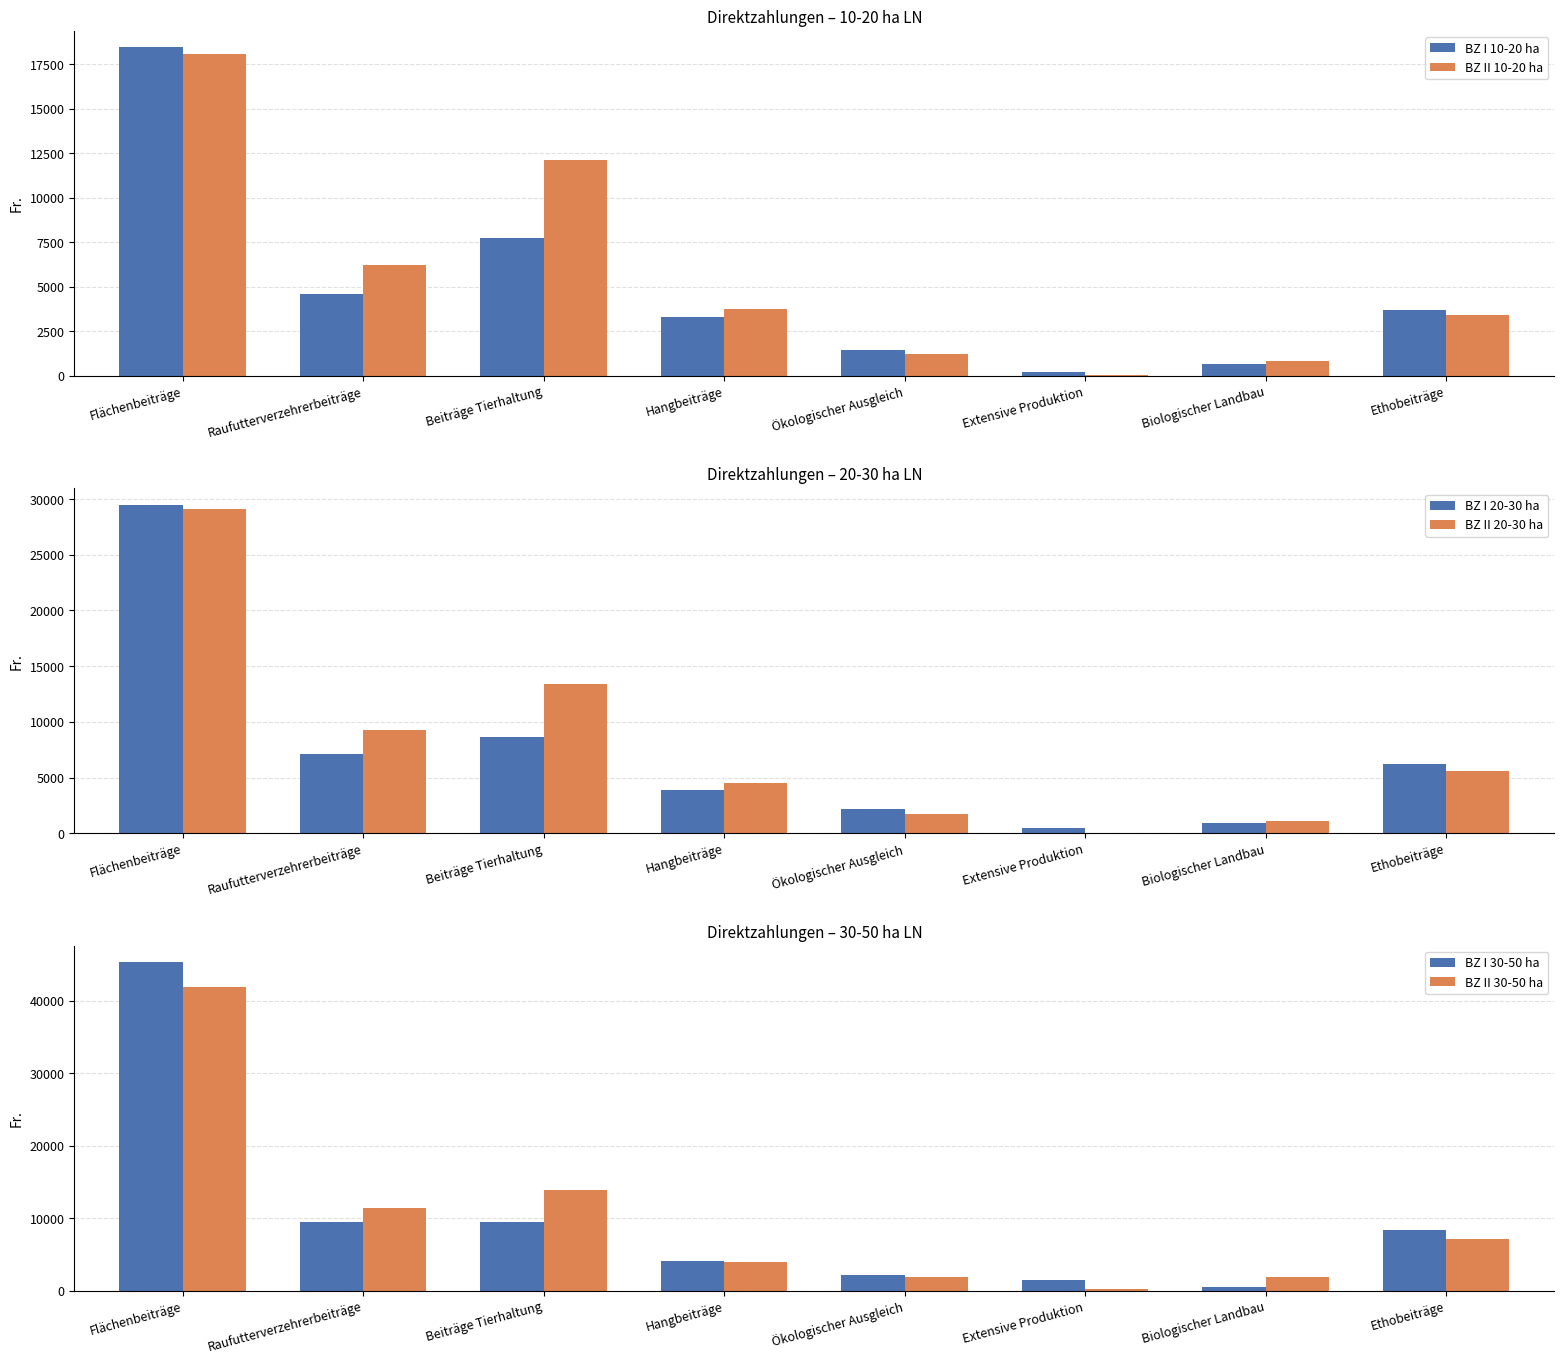

True or false: BZ I 20-30 ha has a value of 509 at Extensive Produktion.

True